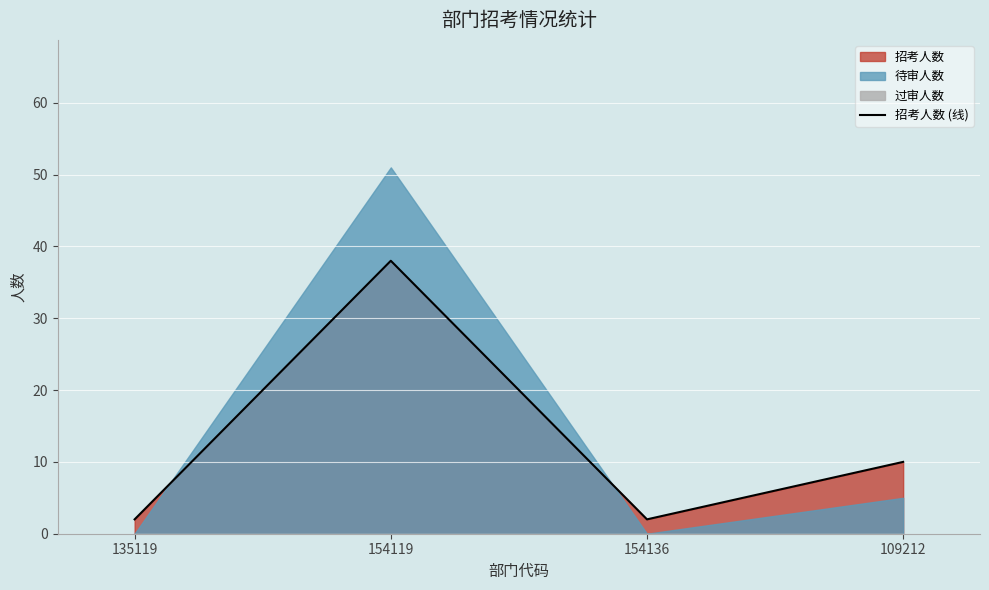

How many data points does each series have?

4